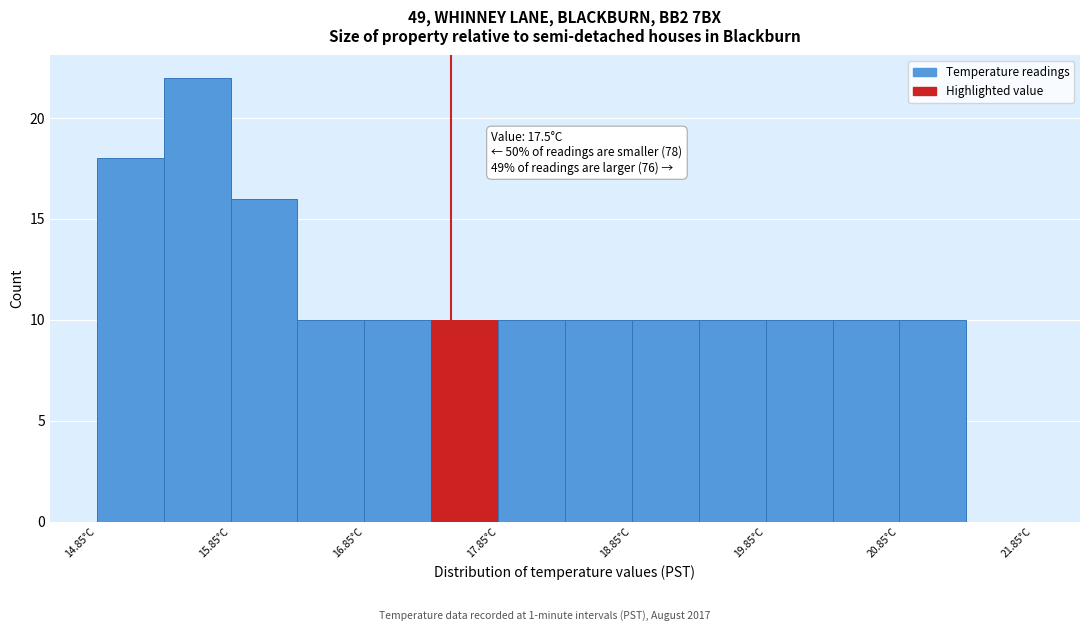

Over which range of the x-axis is the bar tallest?

15.35 to 15.85